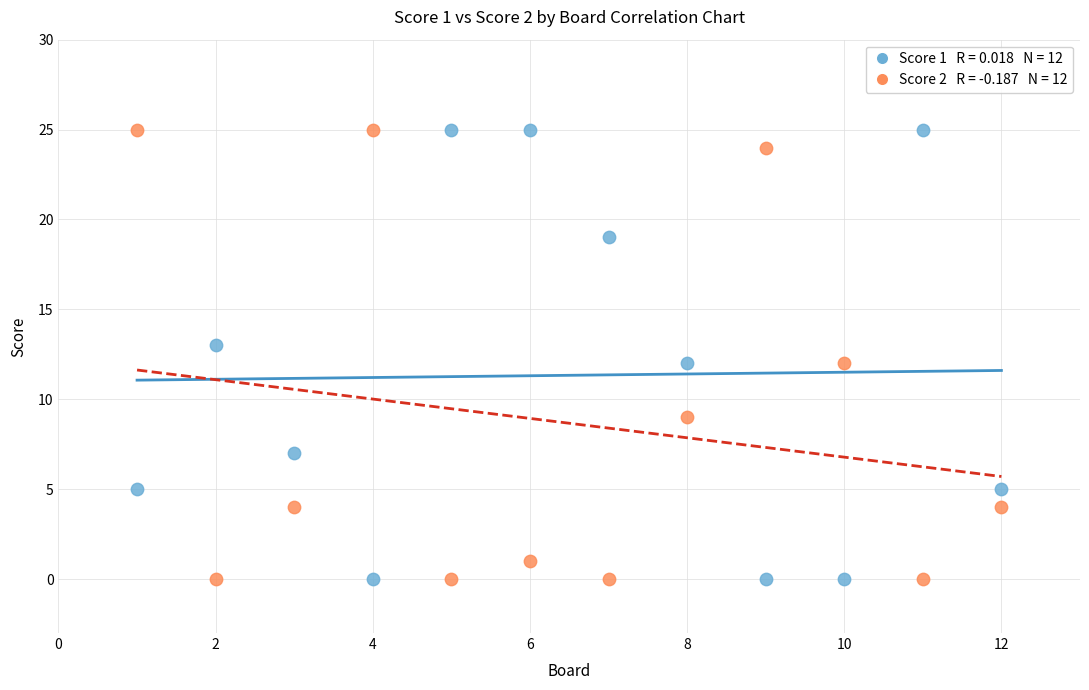

Across all data points, what is the range of X values (max minus min)?

11